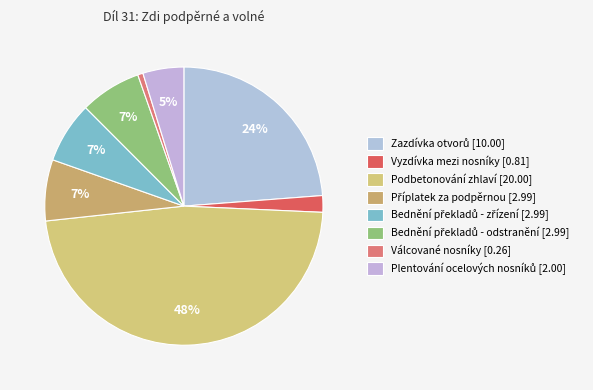

What is the smallest slice in the pie chart?

Válcované nosníky